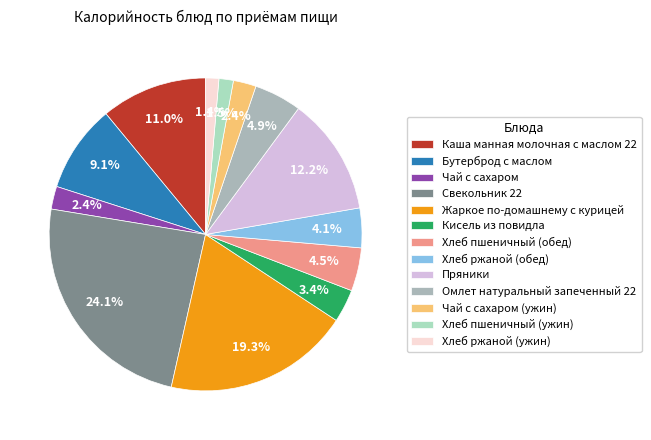

Does Чай с сахаром (ужин) account for over 50% of the chart?

No